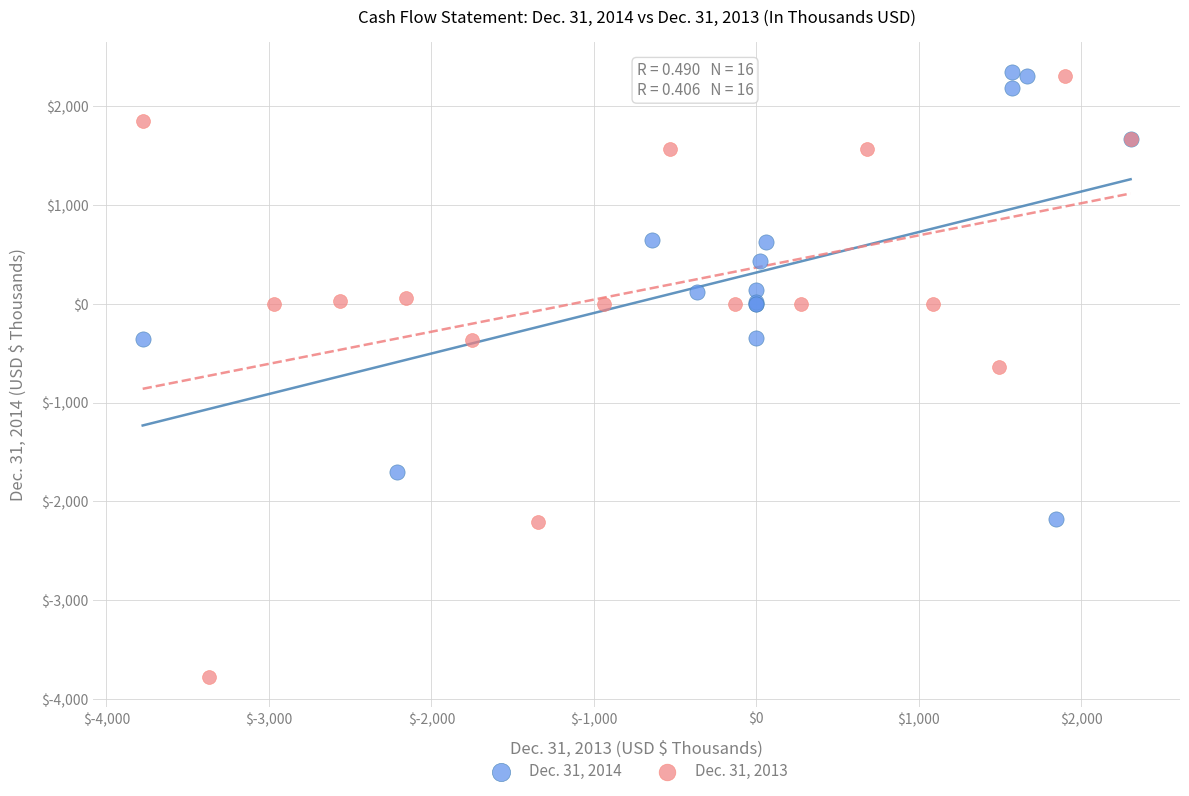

Which series reaches the minimum Y coordinate?

Dec. 31, 2013